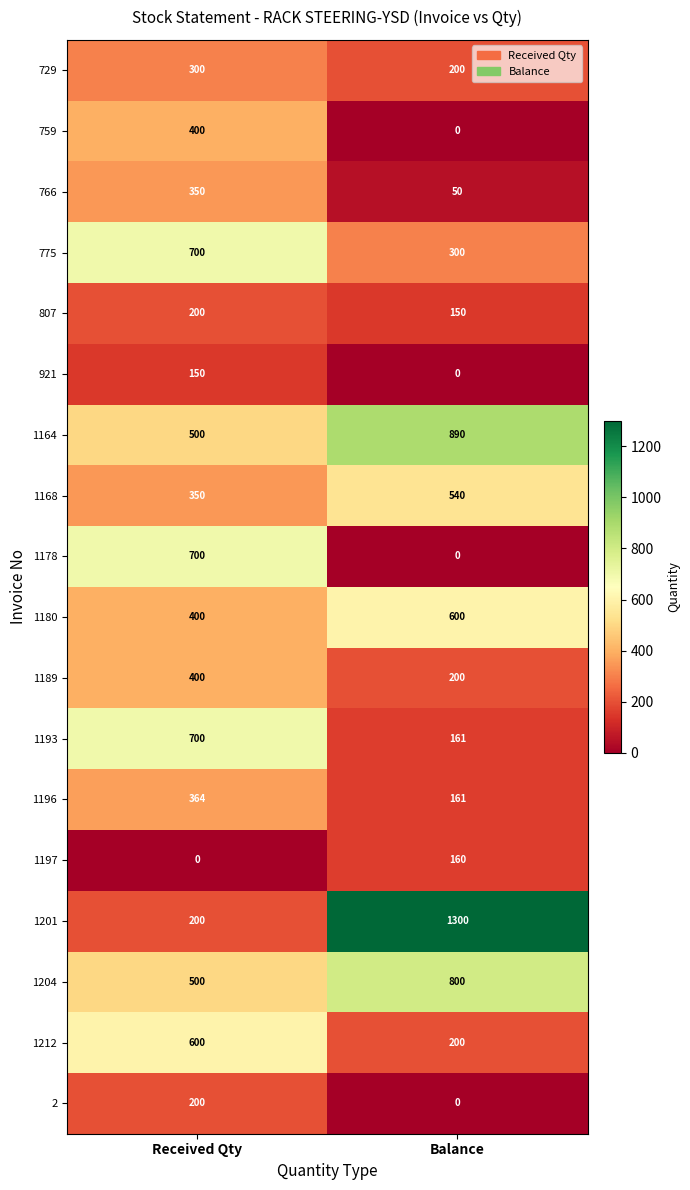

Between Received Qty and Balance, which series saw the biggest shift?

1201